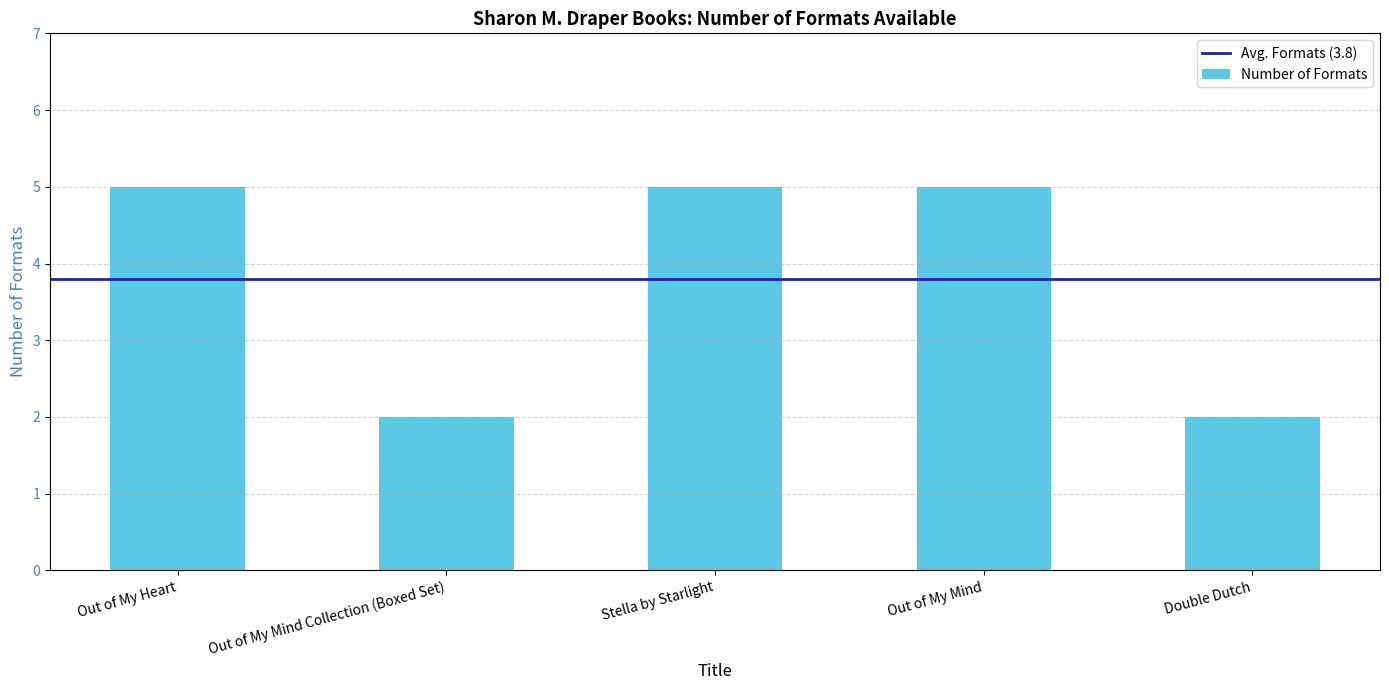

True or false: the data shows 2 at Out of My Heart.

False